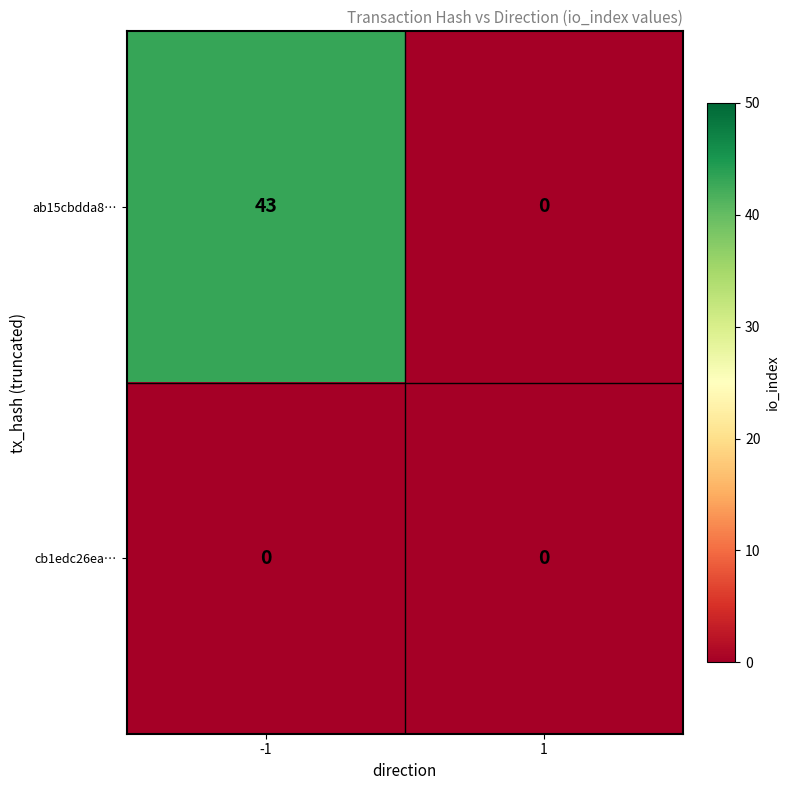

Read the ab15cbdda8… value at -1, to the nearest 5.

45